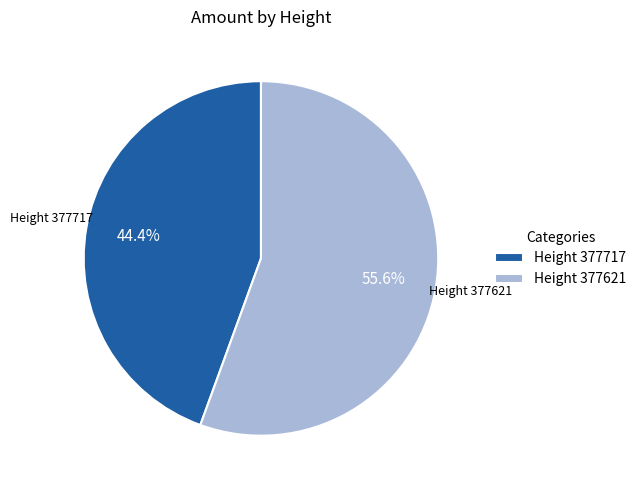

What portion of the pie excludes Height 377621?

44.4%